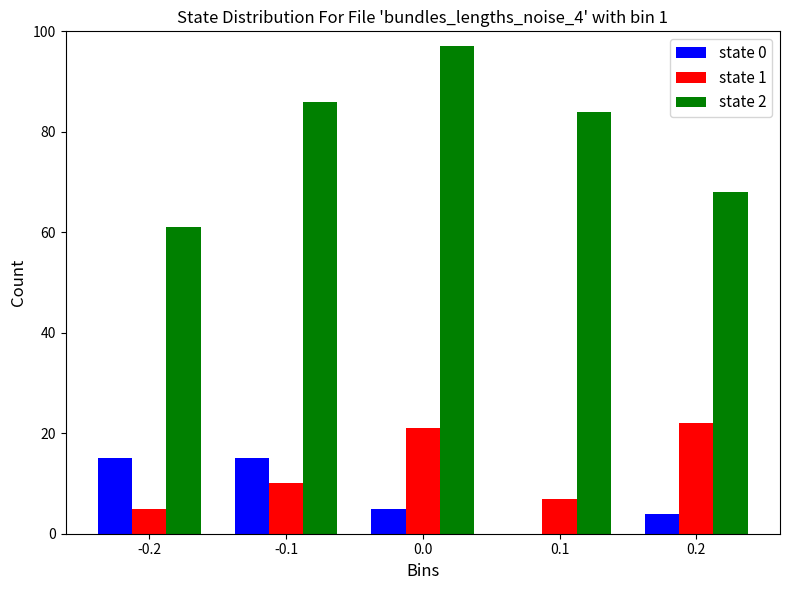

Reading left to right, list all the values displayed in this chart.

state 0: -0.2=15	-0.1=15	0.0=5	0.1=0	0.2=4
state 1: -0.2=5	-0.1=10	0.0=21	0.1=7	0.2=22
state 2: -0.2=61	-0.1=86	0.0=97	0.1=84	0.2=68